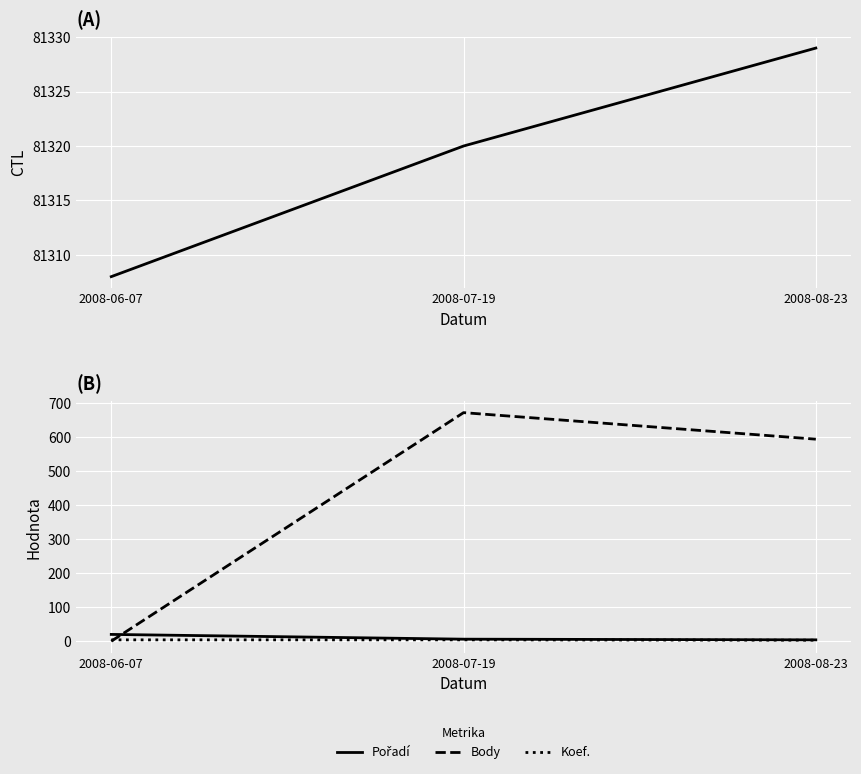

What is the label of the 1st point from the left?

2008-06-07